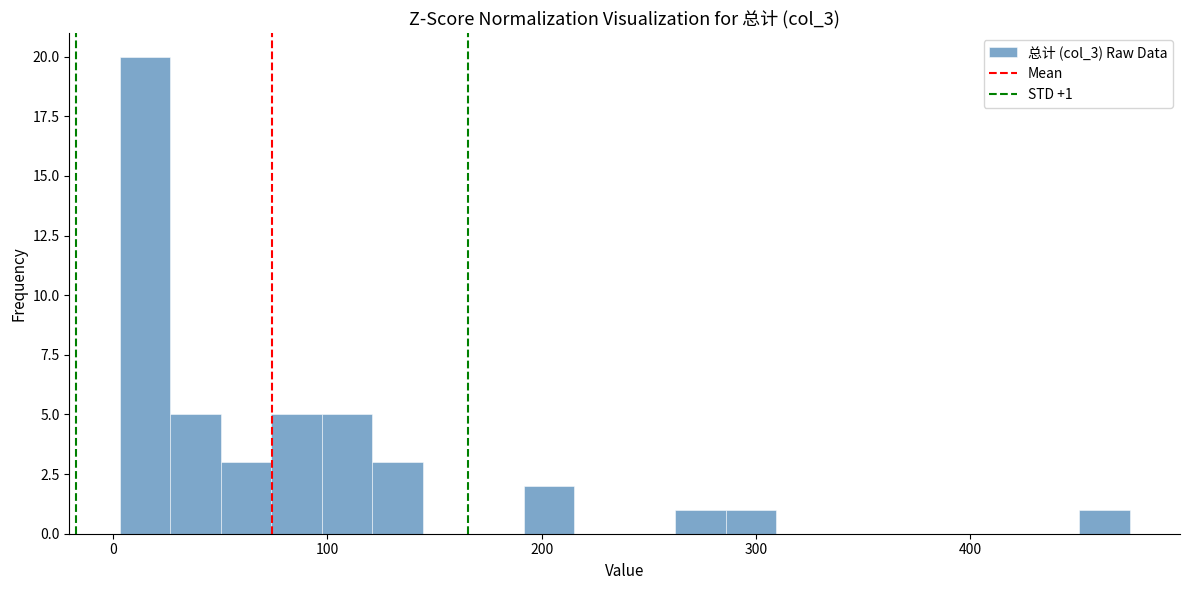

Read against the x-axis, roughly where is the centre of the tallest bar?

20